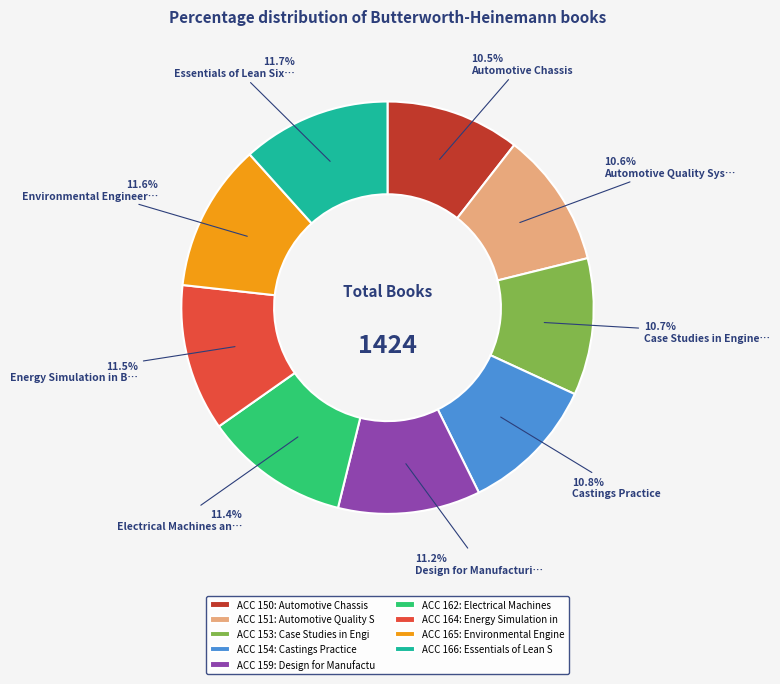

Combined, what portion of the pie is ACC 151: Automotive Quality S and ACC 162: Electrical Machines?

22.0%